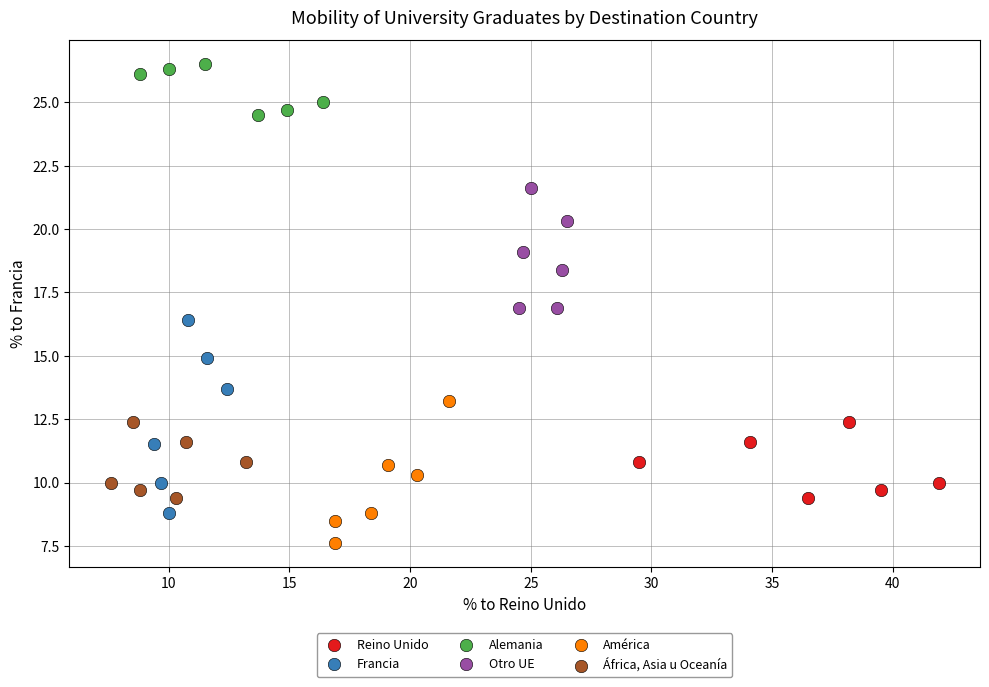

Which series contains the highest Y value?

Alemania